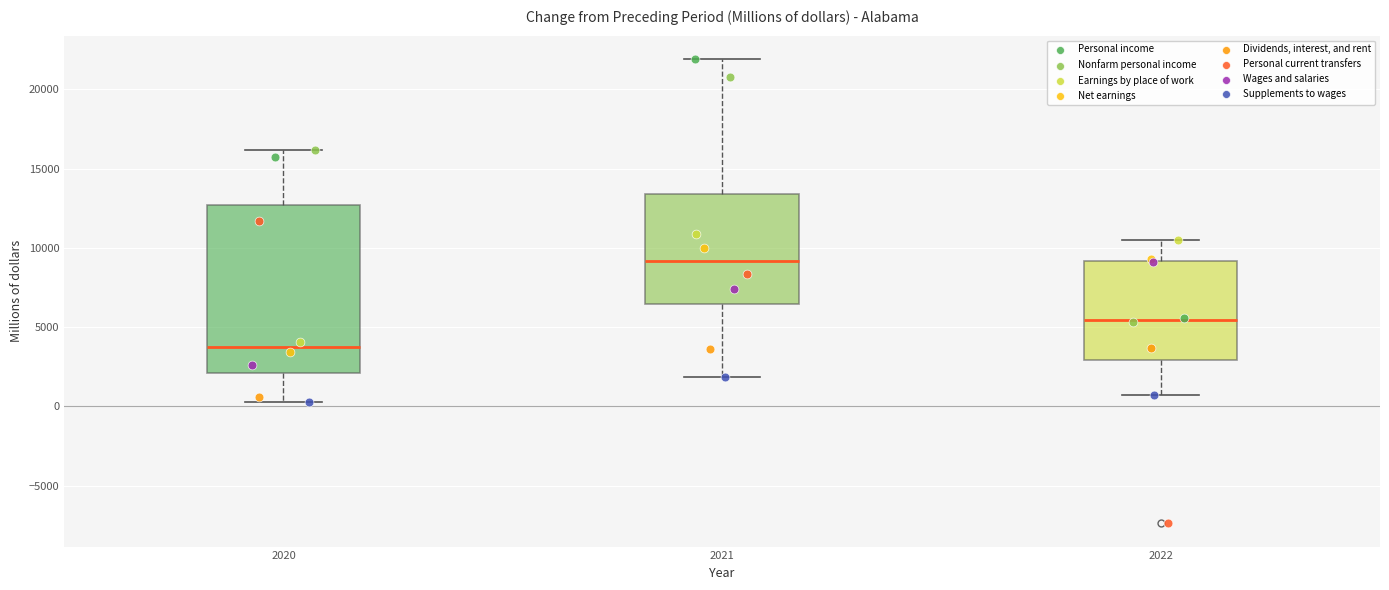

Which box's median line is the lowest?

2020